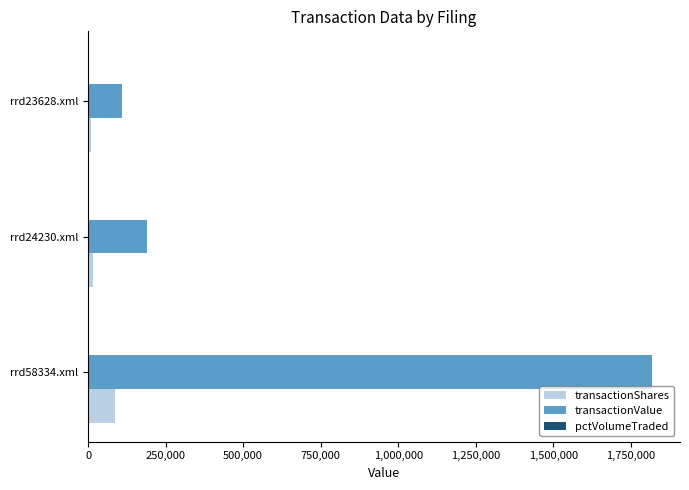

How many categories are shown in the chart?

3